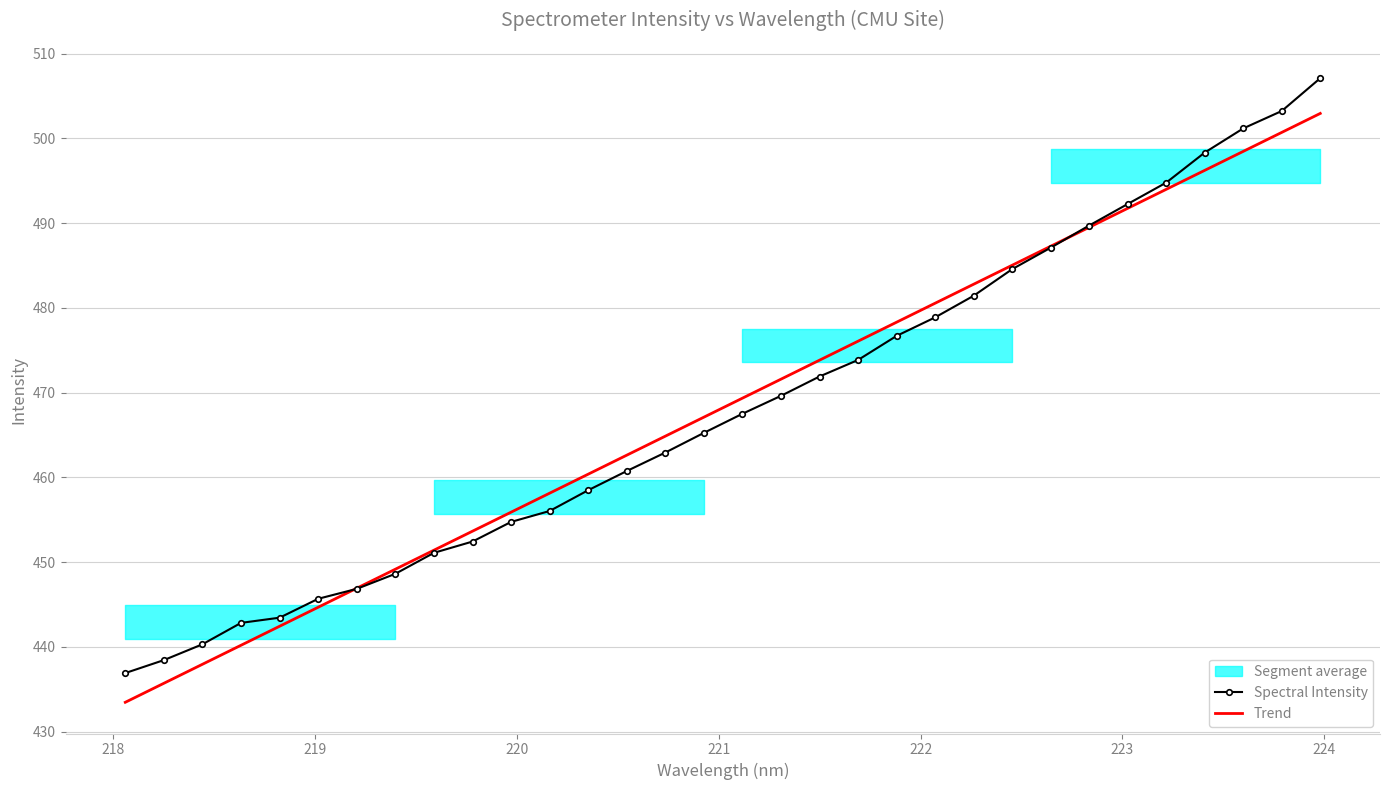

How many times do Trend and Spectral Intensity cross each other?

2